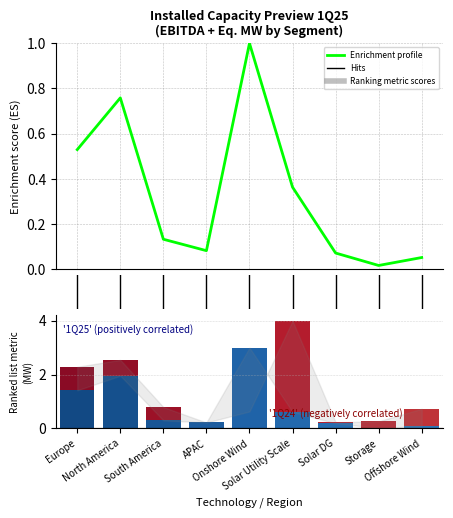

What is the sum of the values at 4 and 6?

1.1